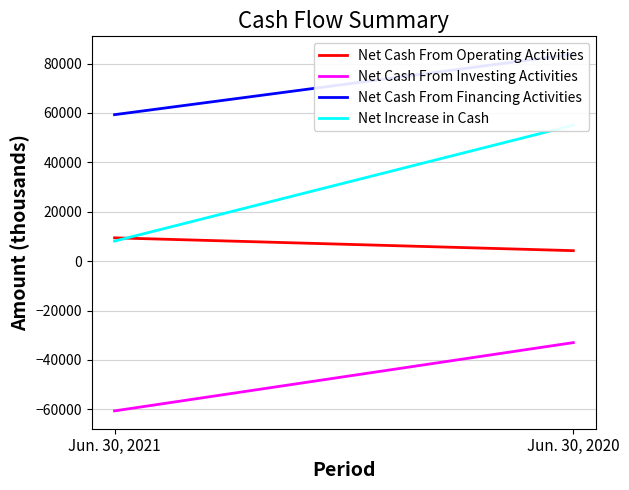

What is the minimum value shown in the chart?

-60639